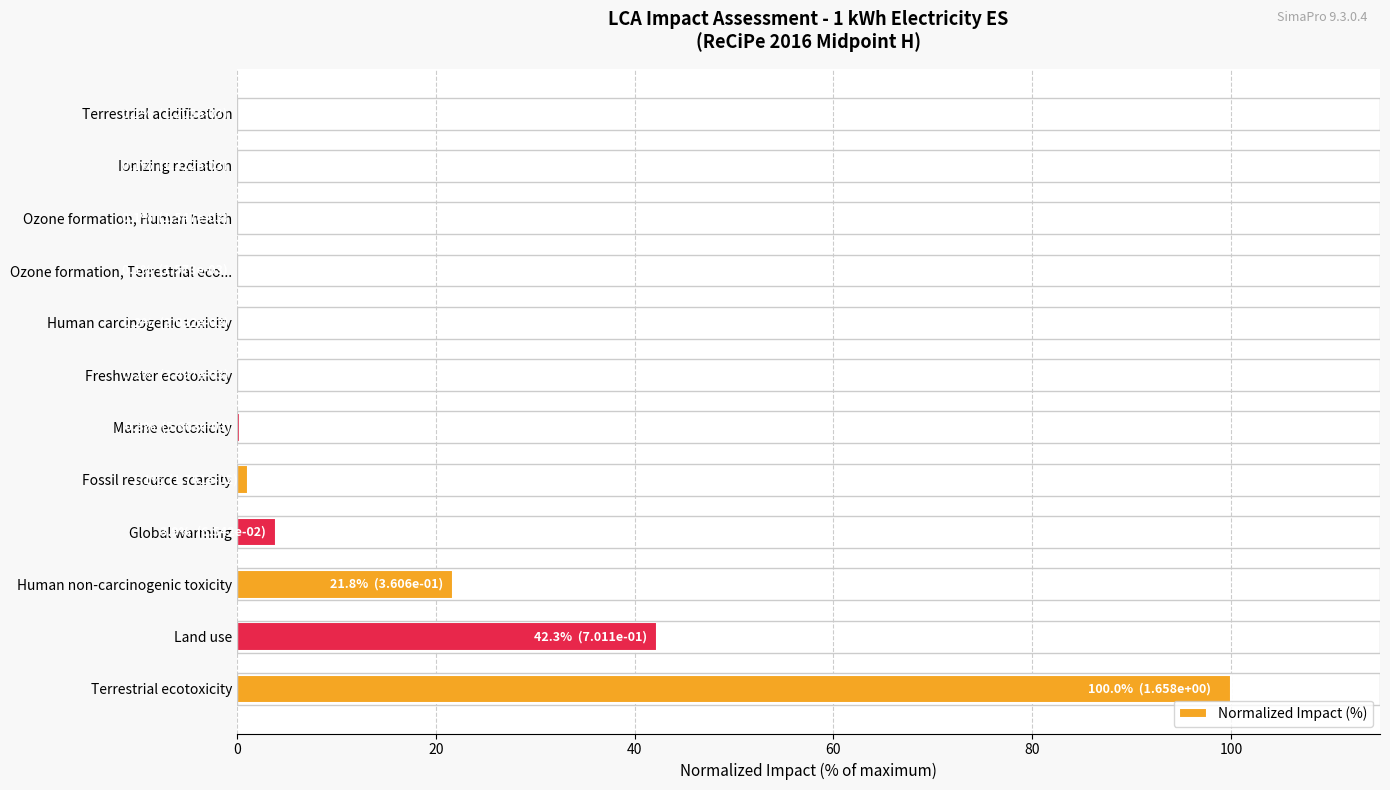

What is the sum of all values?

170.1